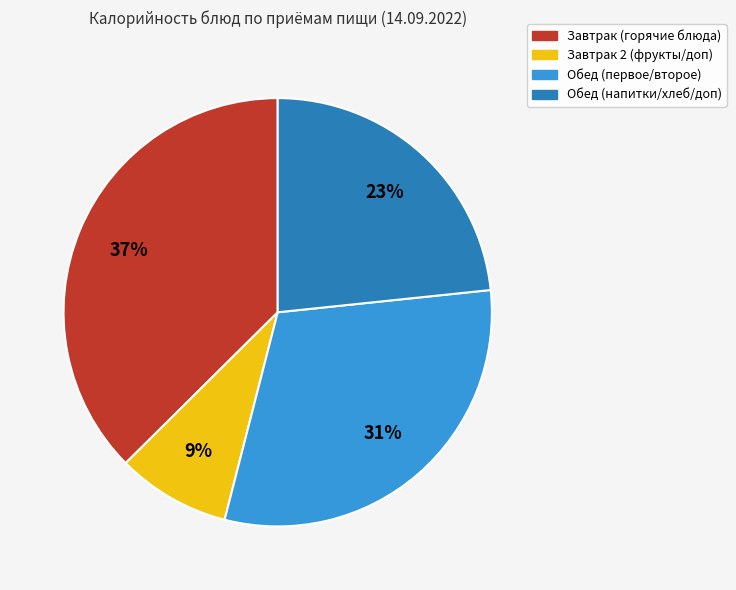

How many slices are in this pie chart?

4